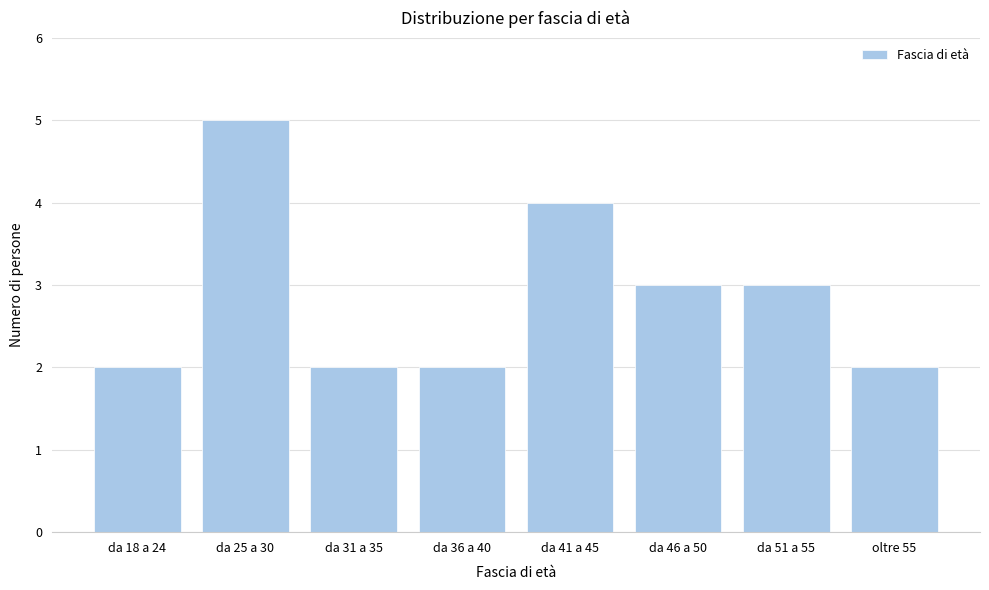

Reading left to right, transcribe all the data shown in this chart.

da 18 a 24=2	da 25 a 30=5	da 31 a 35=2	da 36 a 40=2	da 41 a 45=4	da 46 a 50=3	da 51 a 55=3	oltre 55=2